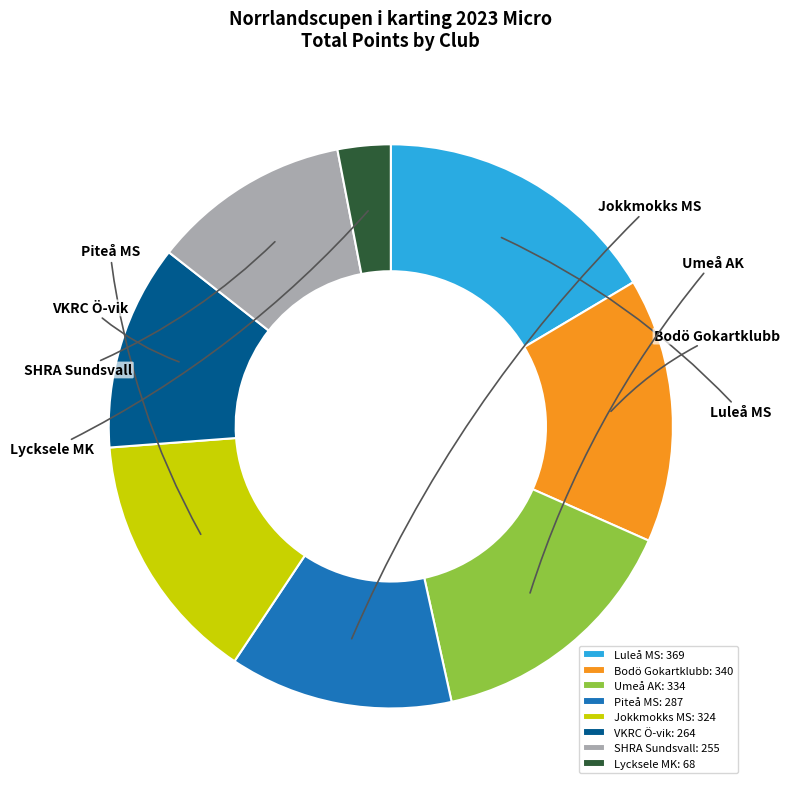

What percentage is the Luleå MS slice, to the nearest percent?

16%